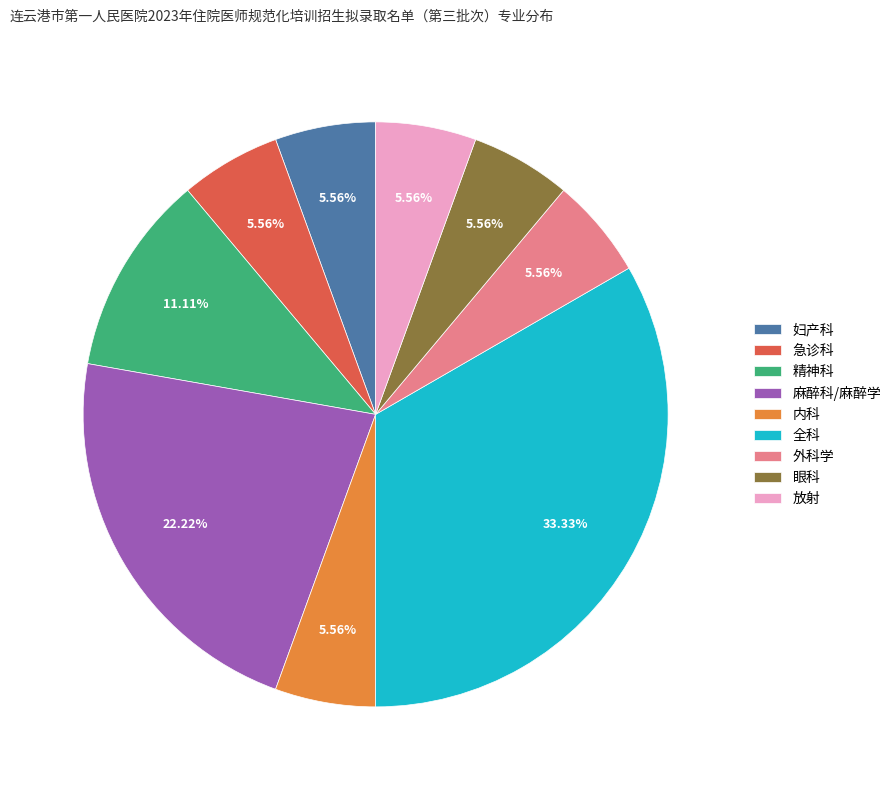

Is it true that 眼科 is 6% of the pie?

True